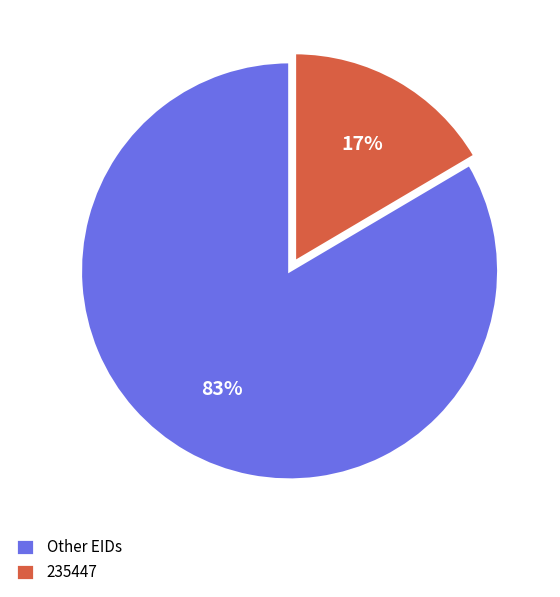

Is the sum of 235447 and Other EIDs greater than half?

Yes